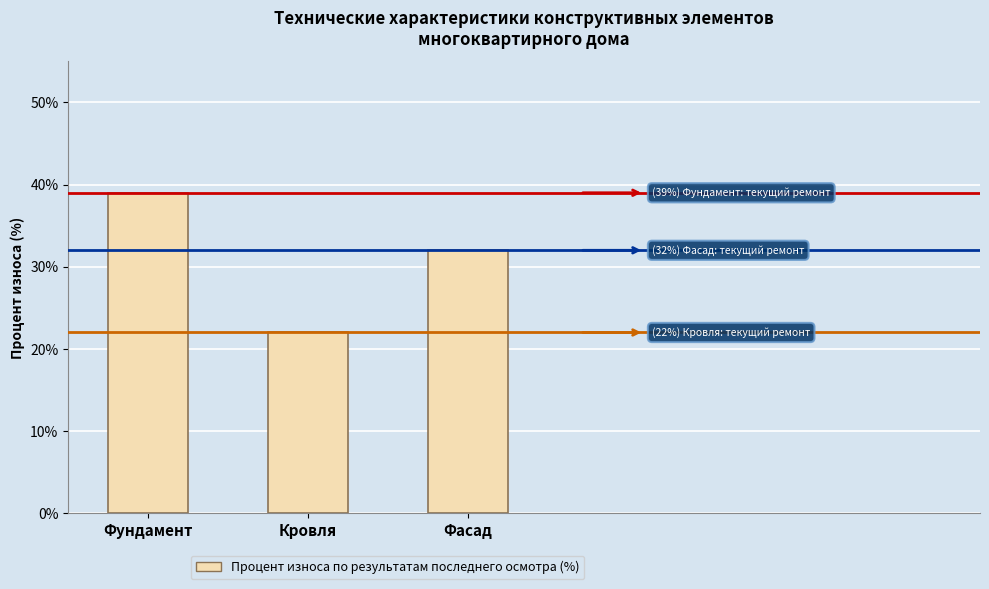

What is the change in value from Фундамент to Кровля?

-17